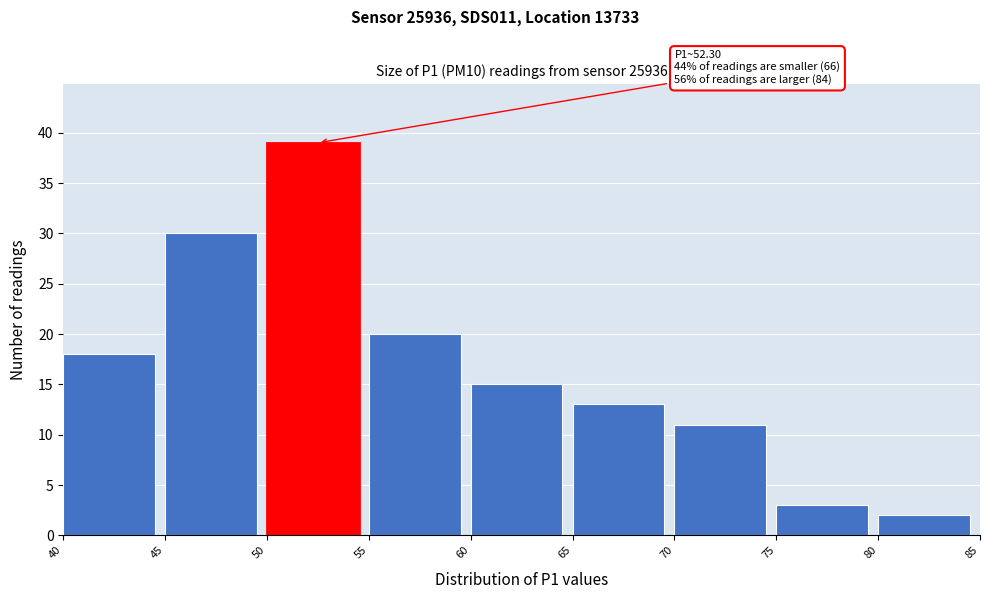

Over which range of the x-axis is the bar tallest?

50 to 55